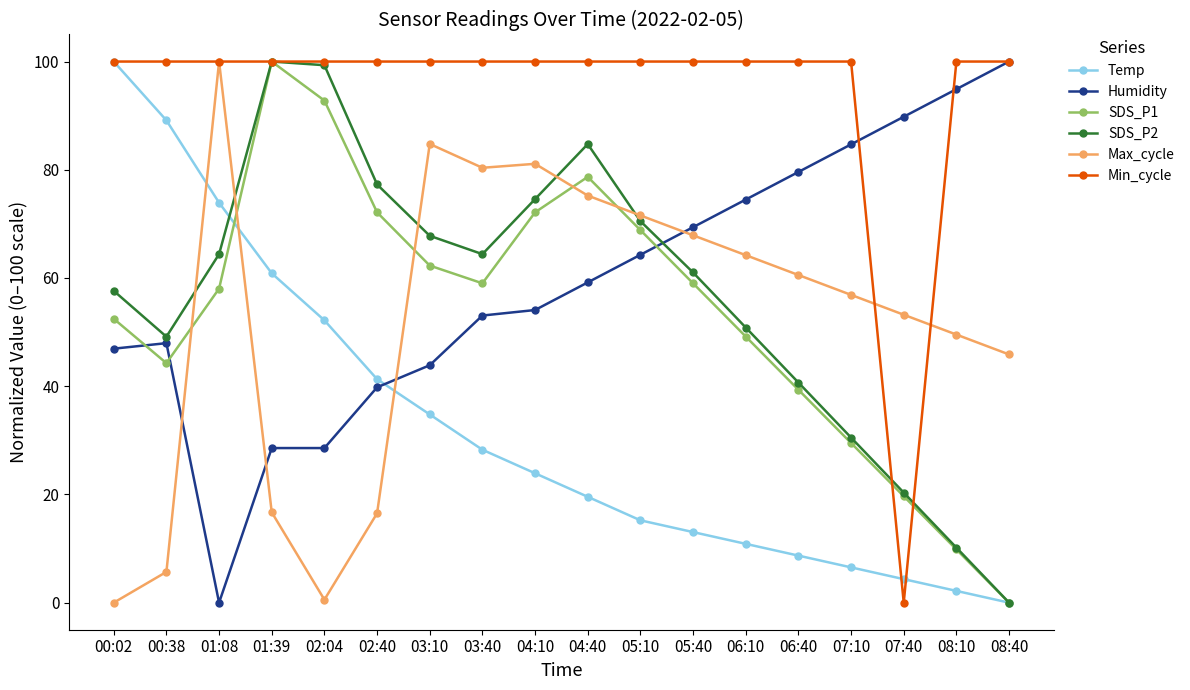

At which category is the sum across all series the highest?

04:40